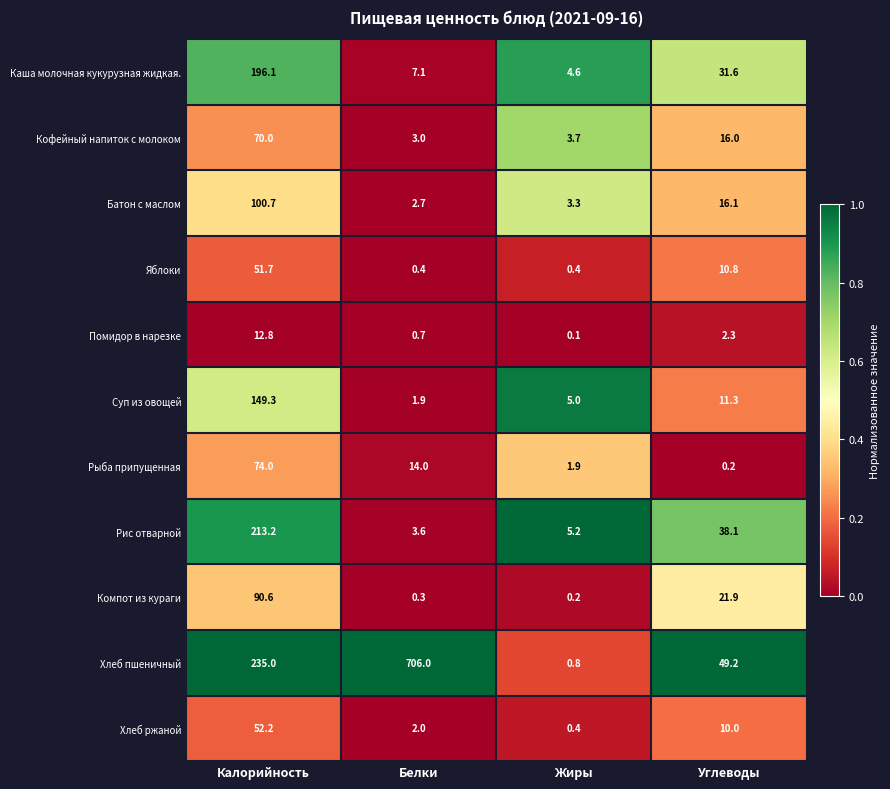

Count the number of categories in the chart.

4